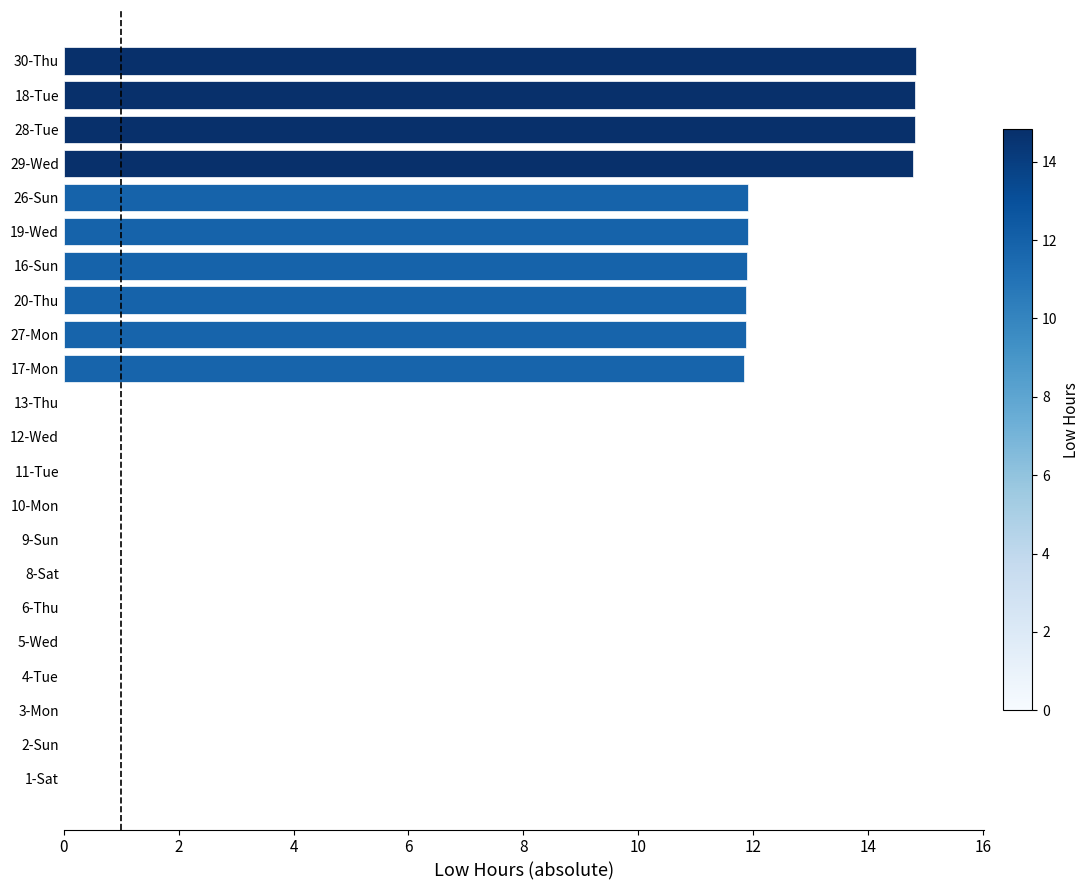

The value at 2-Sun is 0.0. True or false?

True